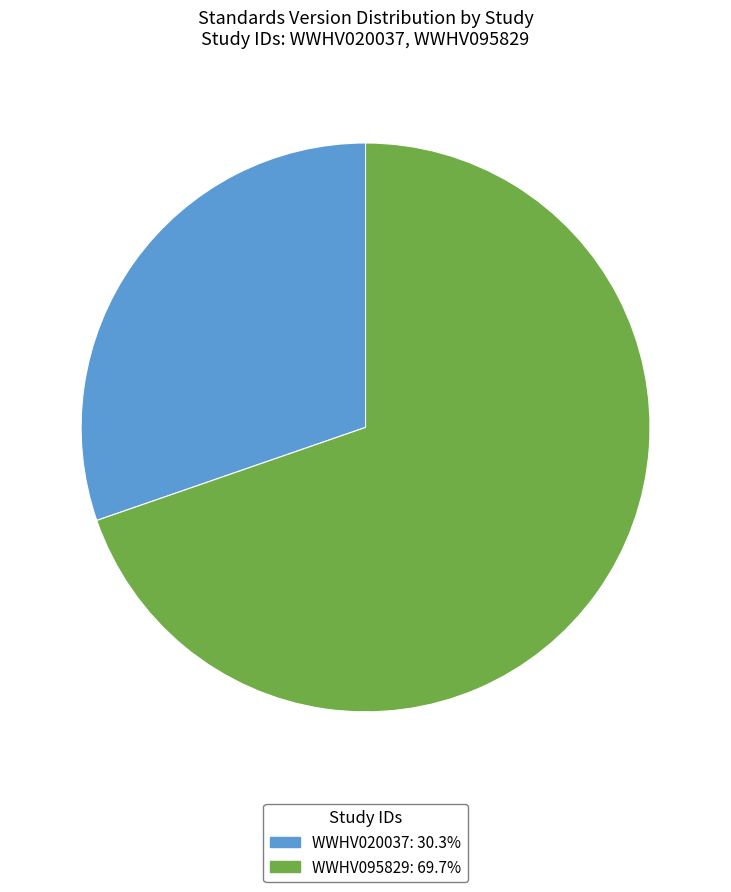

How many slices are in this pie chart?

2